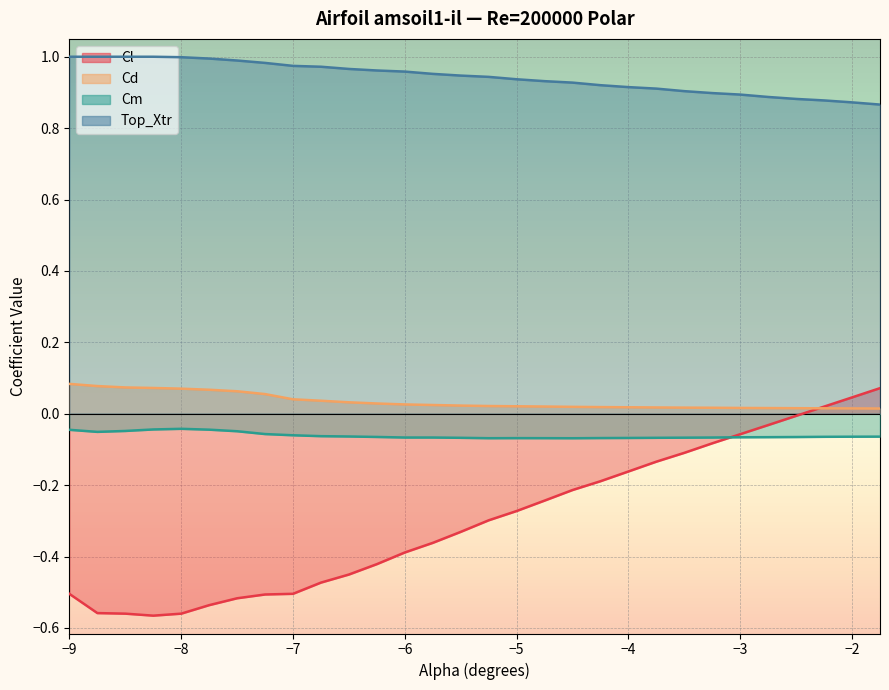

Which series changed the most between -2.75 and -2.5?

Cl